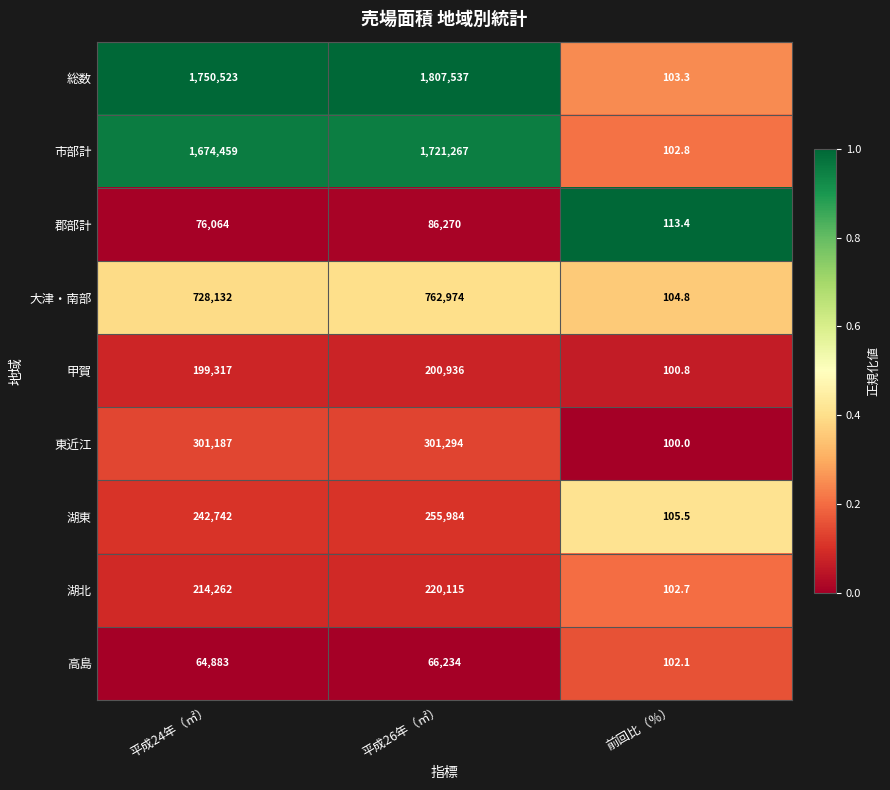

Reading right to left, list all the values displayed in this chart.

総数: 103.3	1807537.0	1750523.0
市部計: 102.8	1721267.0	1674459.0
郡部計: 113.4	86270.0	76064.0
大津・南部: 104.8	762974.0	728132.0
甲賀: 100.8	200936.0	199317.0
東近江: 100.0	301294.0	301187.0
湖東: 105.5	255984.0	242742.0
湖北: 102.7	220115.0	214262.0
高島: 102.1	66234.0	64883.0